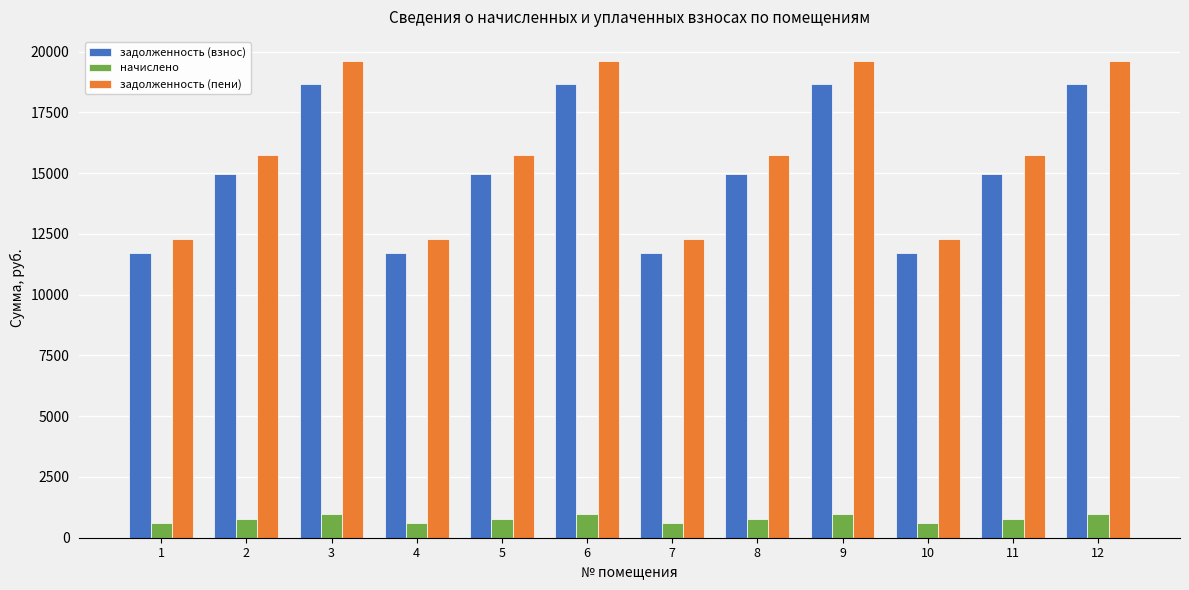

At how many categories does at least one series exceed 2464?

12